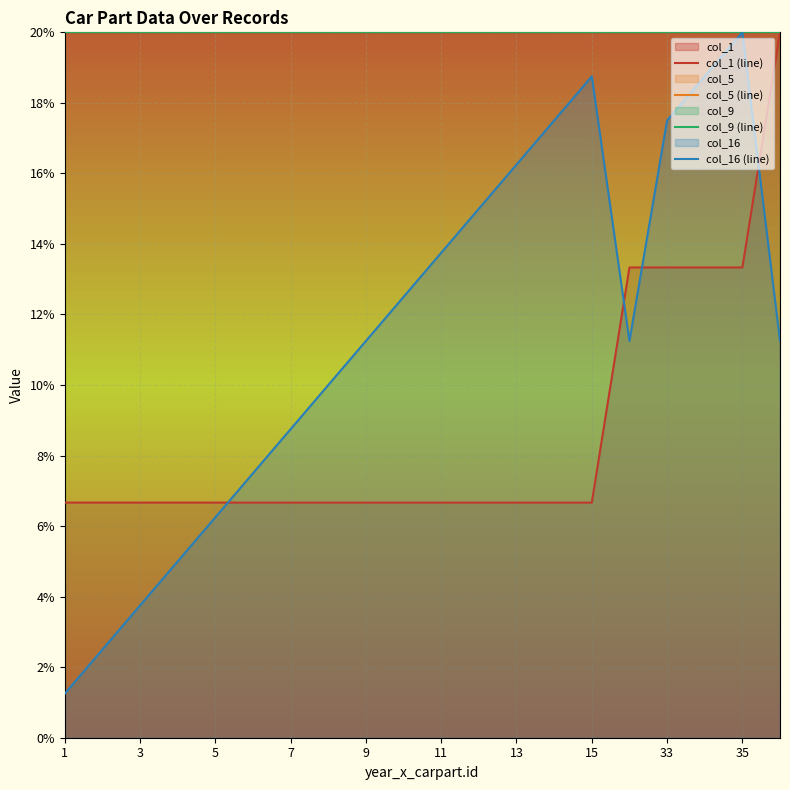

True or false: col_16 (line) and col_9 (line) cross at least once.

False